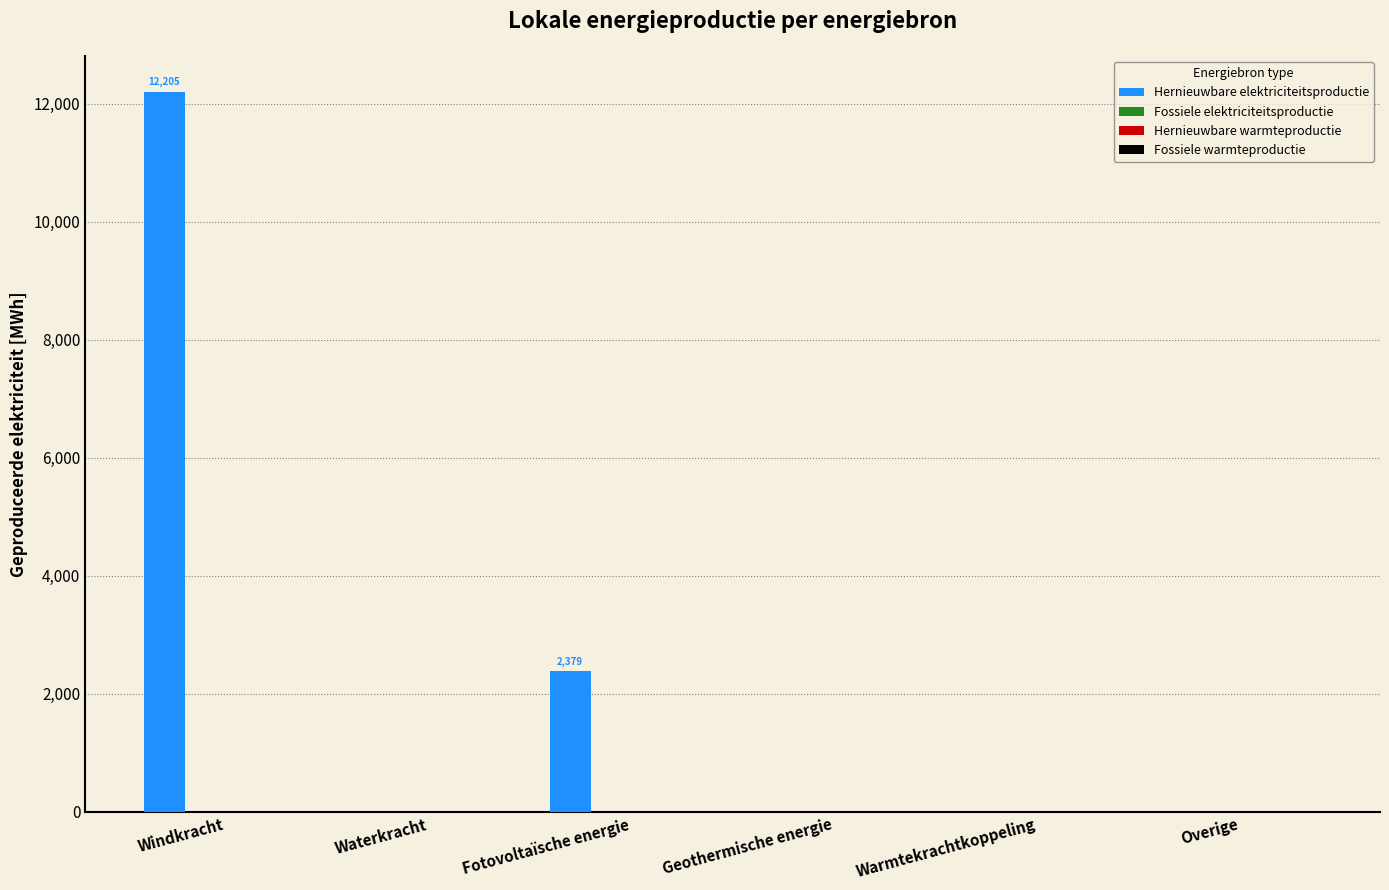

What is the maximum value shown in the chart?

12205.3